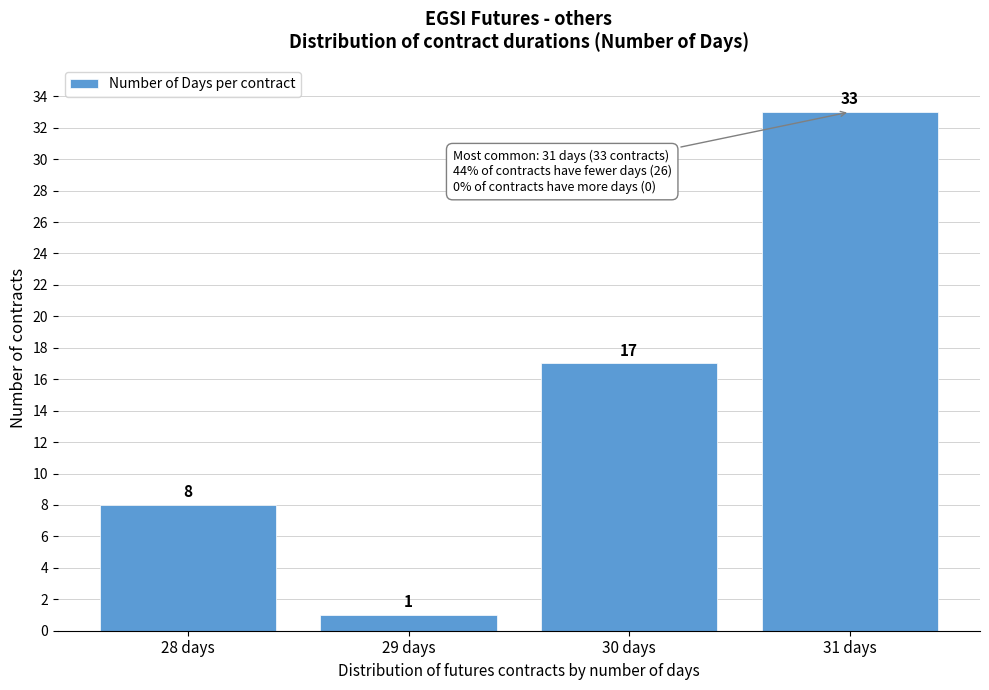

Reading left to right, transcribe this chart: for each bar, give the range it covers on the x-axis and its height.

27.5 to 28.5: 8
28.5 to 29.5: 1
29.5 to 30.5: 17
30.5 to 31.5: 33